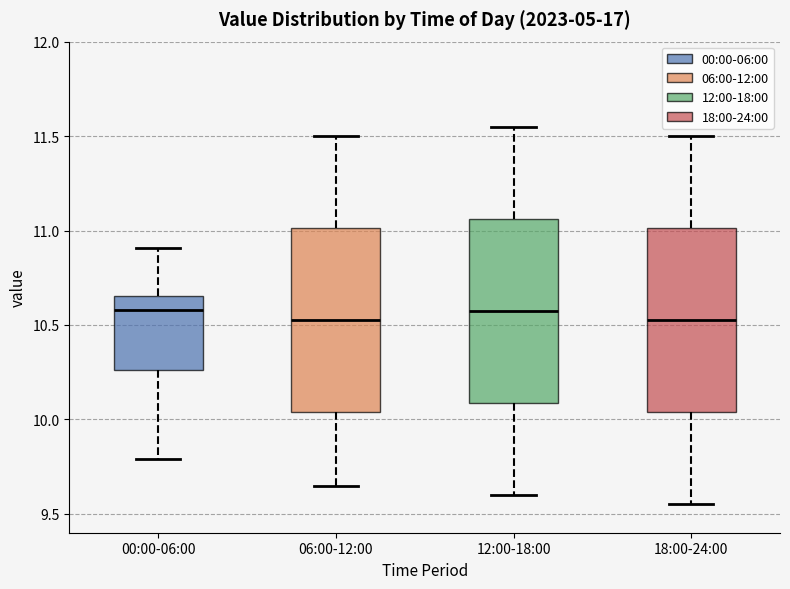

Reading left to right, read every box against the y-axis: the position of its median line, the range the box covers, and the ends of its whiskers. The values are not printed on the chart, so give them approximately, as read against the axis.

00:00-06:00: median 10.60, box 10.25 to 10.65, whiskers 9.80 to 10.90
06:00-12:00: median 10.55, box 10.05 to 11.00, whiskers 9.65 to 11.50
12:00-18:00: median 10.60, box 10.10 to 11.05, whiskers 9.60 to 11.55
18:00-24:00: median 10.55, box 10.05 to 11.00, whiskers 9.55 to 11.50